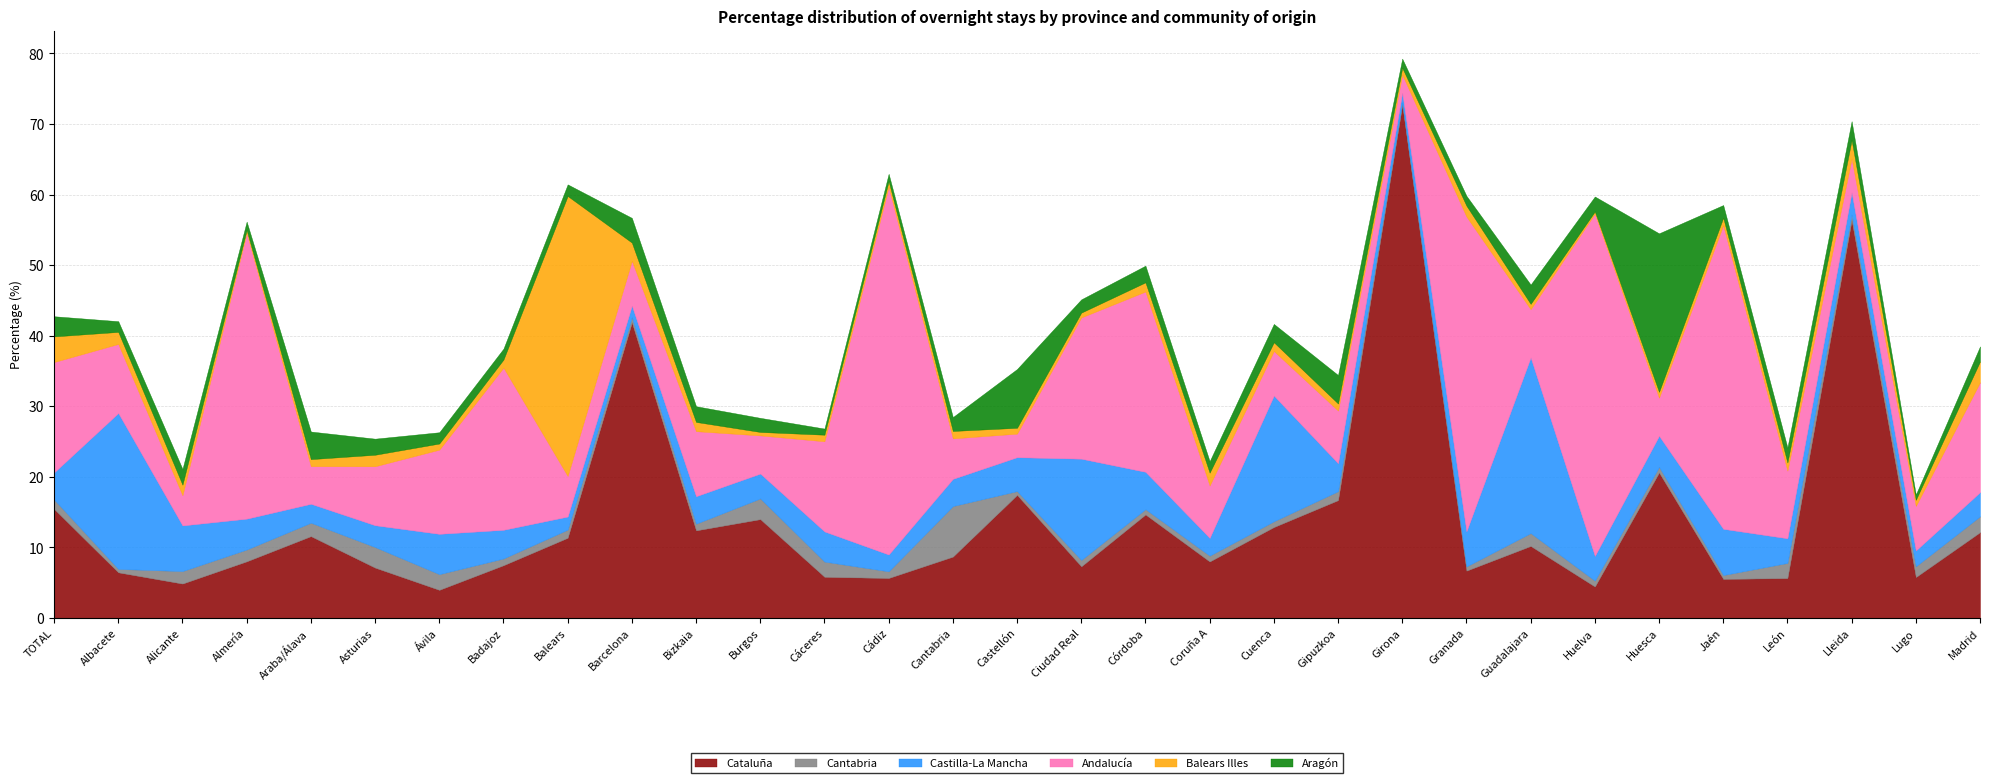

How many lines are shown in the chart?

6